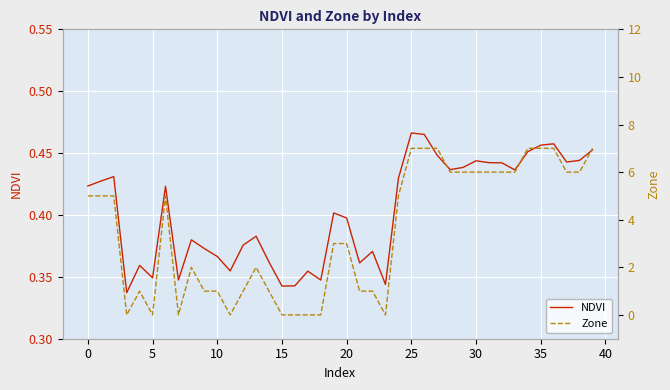

How many Zone values are between 1 and 6?

24